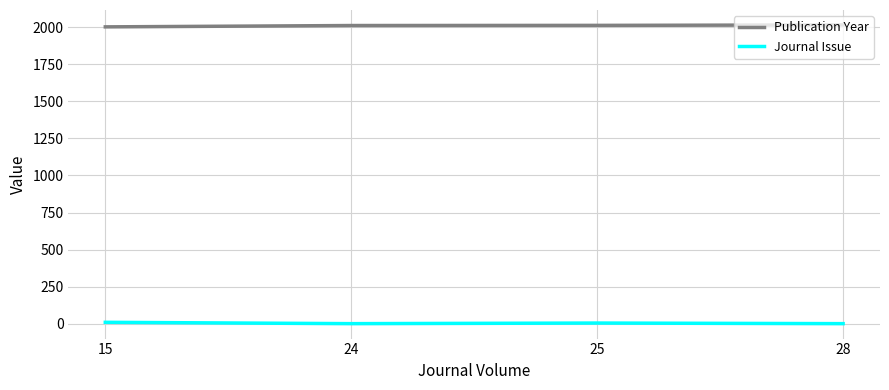

Is the value of Journal Issue at 24 greater than the value of Publication Year at 24?

No